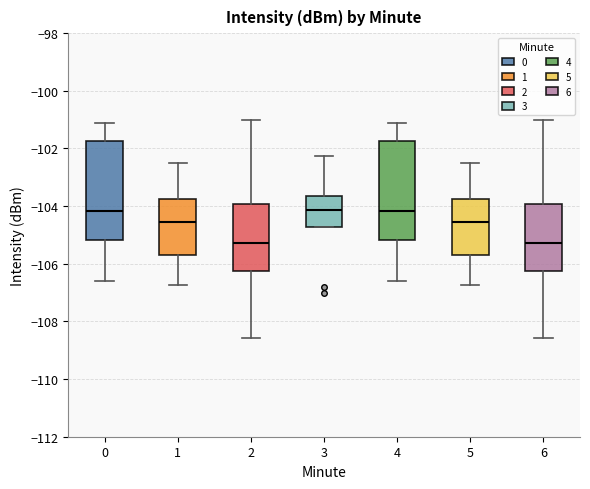

Reading left to right, transcribe this box plot: for each box, give where its median line is, the range the box spans, and where its two whiskers end, as read against the y-axis. The values are not printed on the chart, so give them approximately, as read against the axis.

0: median -104.2, box -105.2 to -101.8, whiskers -106.6 to -101.2
1: median -104.6, box -105.6 to -103.8, whiskers -106.8 to -102.6
2: median -105.2, box -106.2 to -104.0, whiskers -108.6 to -101.0
3: median -104.2, box -104.8 to -103.6, whiskers -104.8 to -102.2
4: median -104.2, box -105.2 to -101.8, whiskers -106.6 to -101.2
5: median -104.6, box -105.6 to -103.8, whiskers -106.8 to -102.6
6: median -105.2, box -106.2 to -104.0, whiskers -108.6 to -101.0